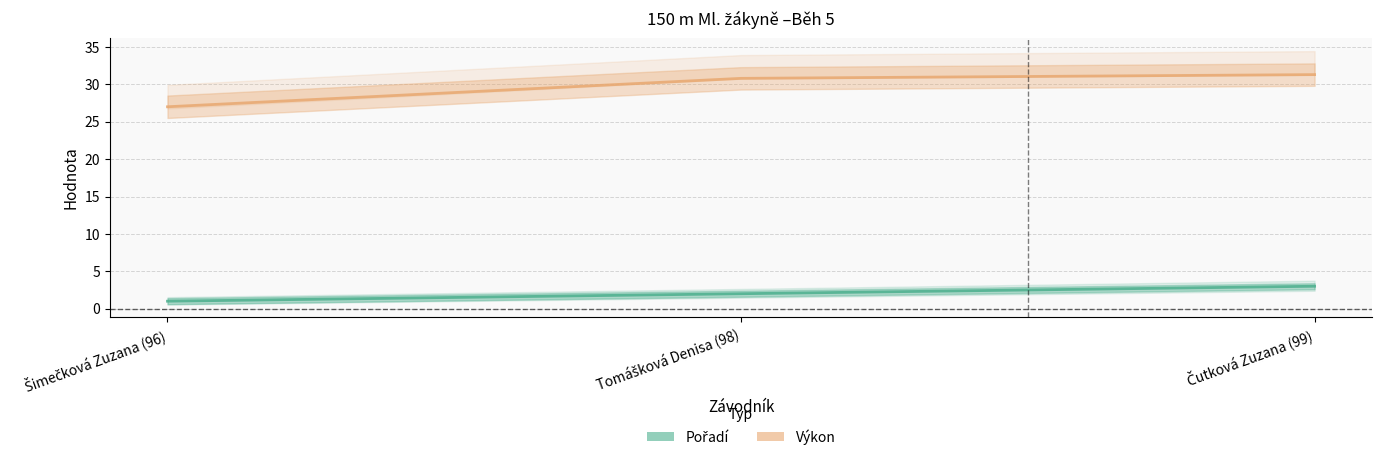

What is the value of the Pořadí point at the 1st from the left?

1.0